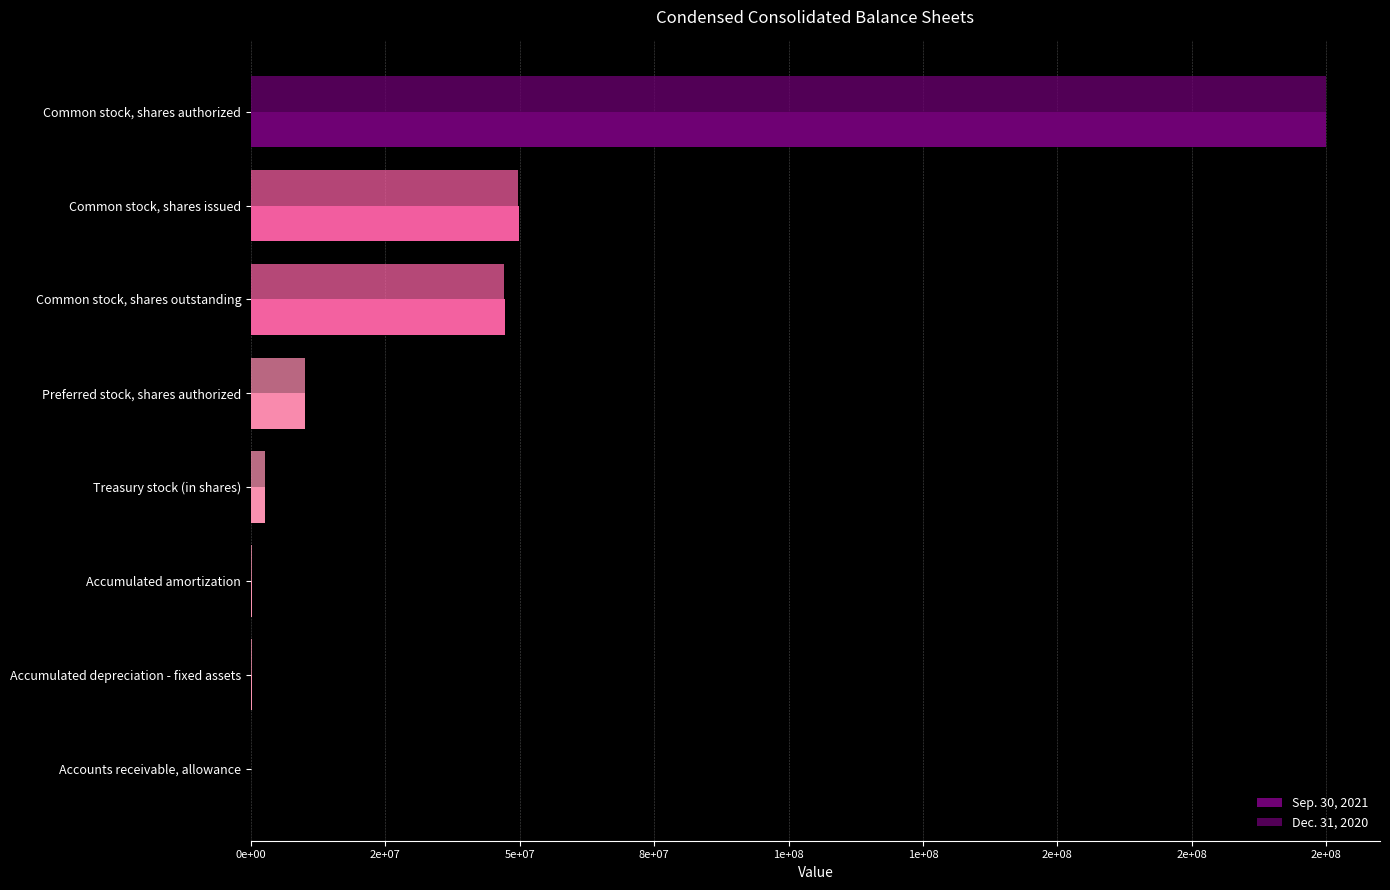

How many groups of bars are there?

8